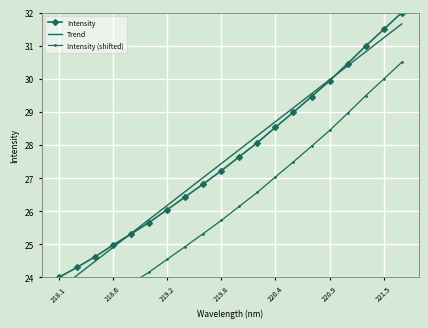

Where does the Intensity series first go above 27?

219.8